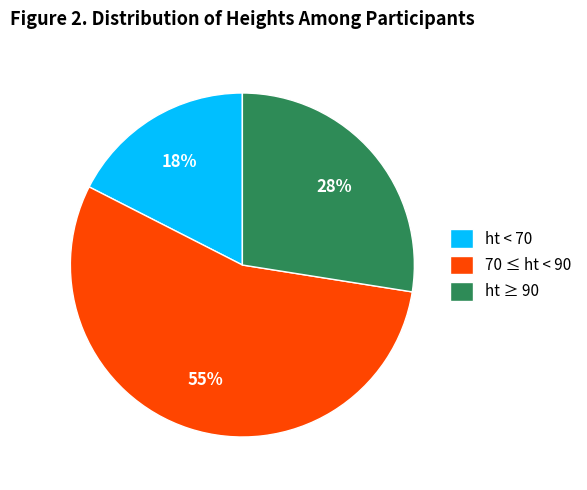

What is the ratio of the value at ht ≥ 90 to the value at ht < 70?

1.6